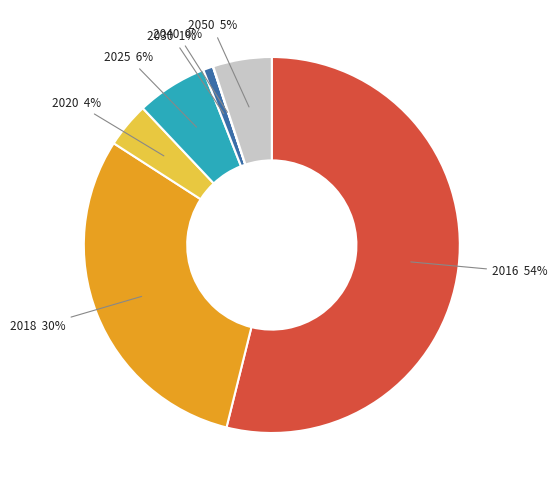

To the nearest percent, what is the difference between the largest and smallest slice percentages?

54%